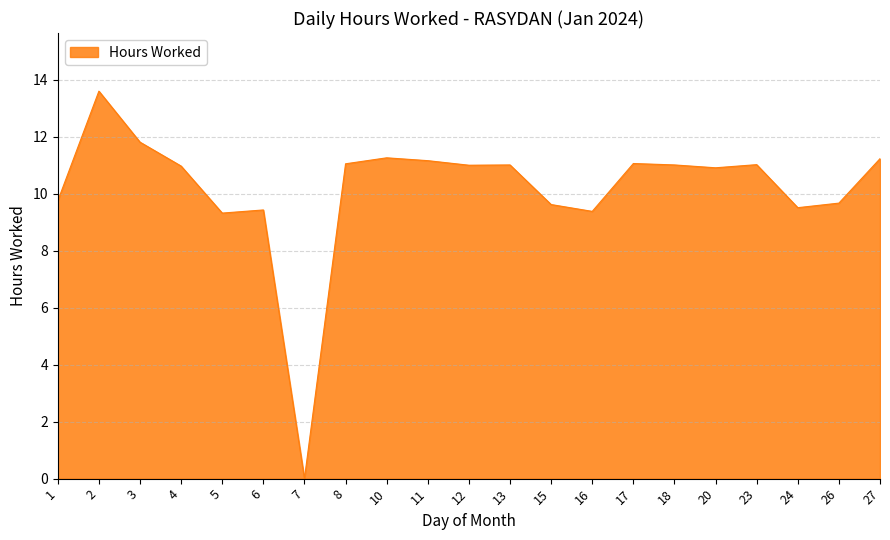

What is the maximum value shown in the chart?

13.6